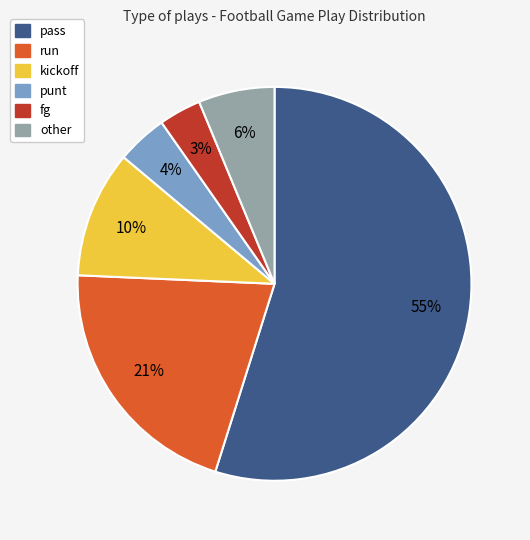

What is the smallest slice in the pie chart?

fg